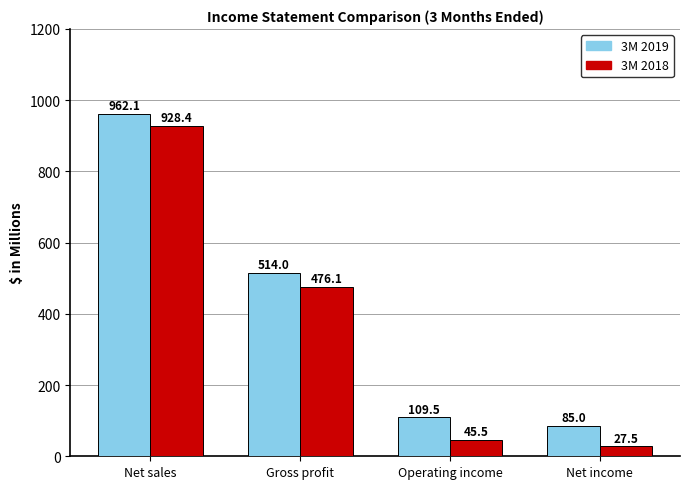

Count the number of categories in the chart.

4